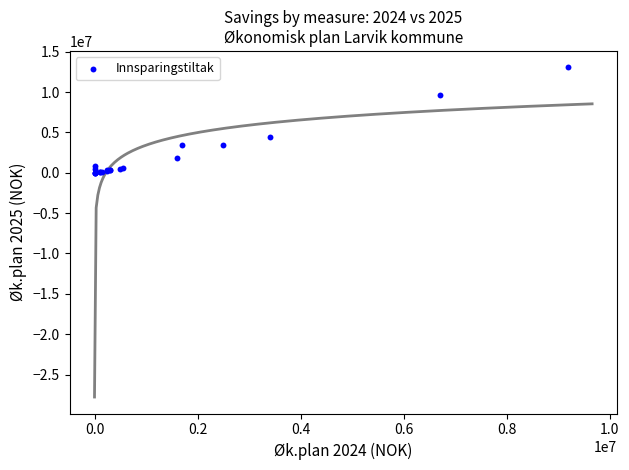

What Y value in the scatter plot is closest to 6525000?

4400000